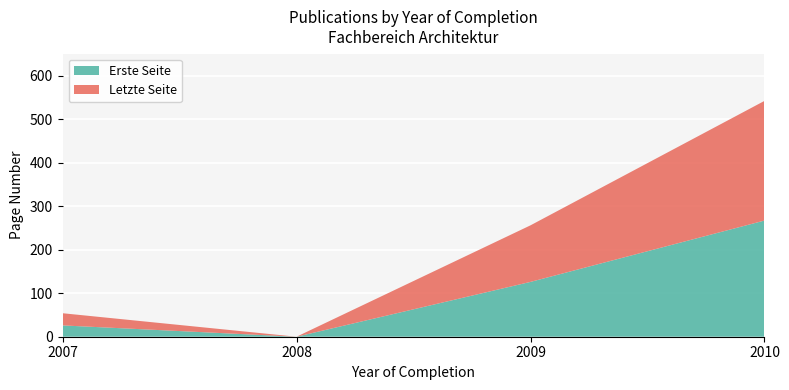

What is the highest value of the Erste Seite series?

267